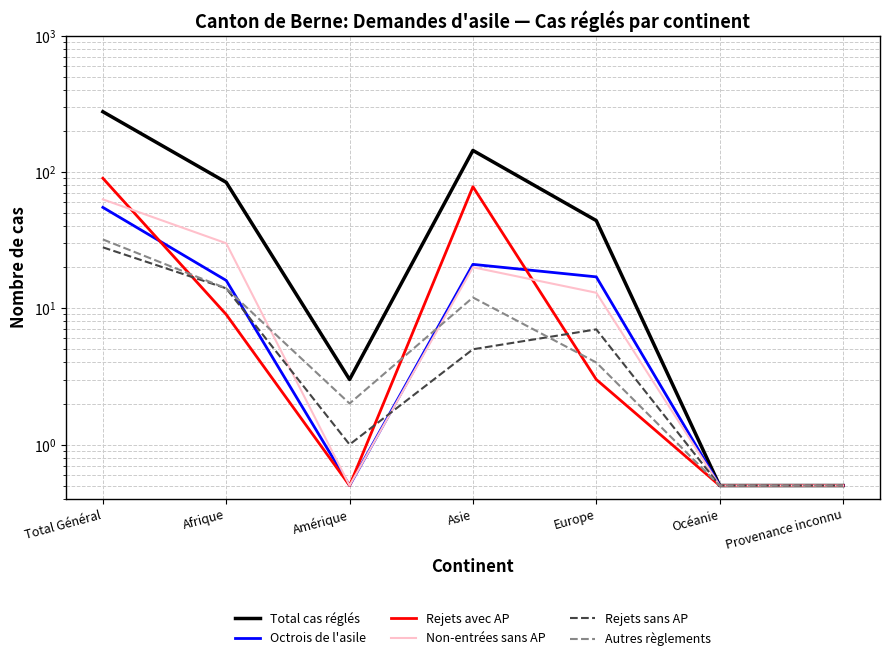

Reading left to right, extract all data points from this chart.

Total cas réglés: 277.0	84.0	3.0	144.0	44.0	0.5	0.5
Octrois de l'asile: 55.0	16.0	0.5	21.0	17.0	0.5	0.5
Rejets avec AP: 90.0	9.0	0.5	78.0	3.0	0.5	0.5
Non-entrées sans AP: 63.0	30.0	0.5	20.0	13.0	0.5	0.5
Rejets sans AP: 28.0	14.0	1.0	5.0	7.0	0.5	0.5
Autres règlements: 32.0	14.0	2.0	12.0	4.0	0.5	0.5